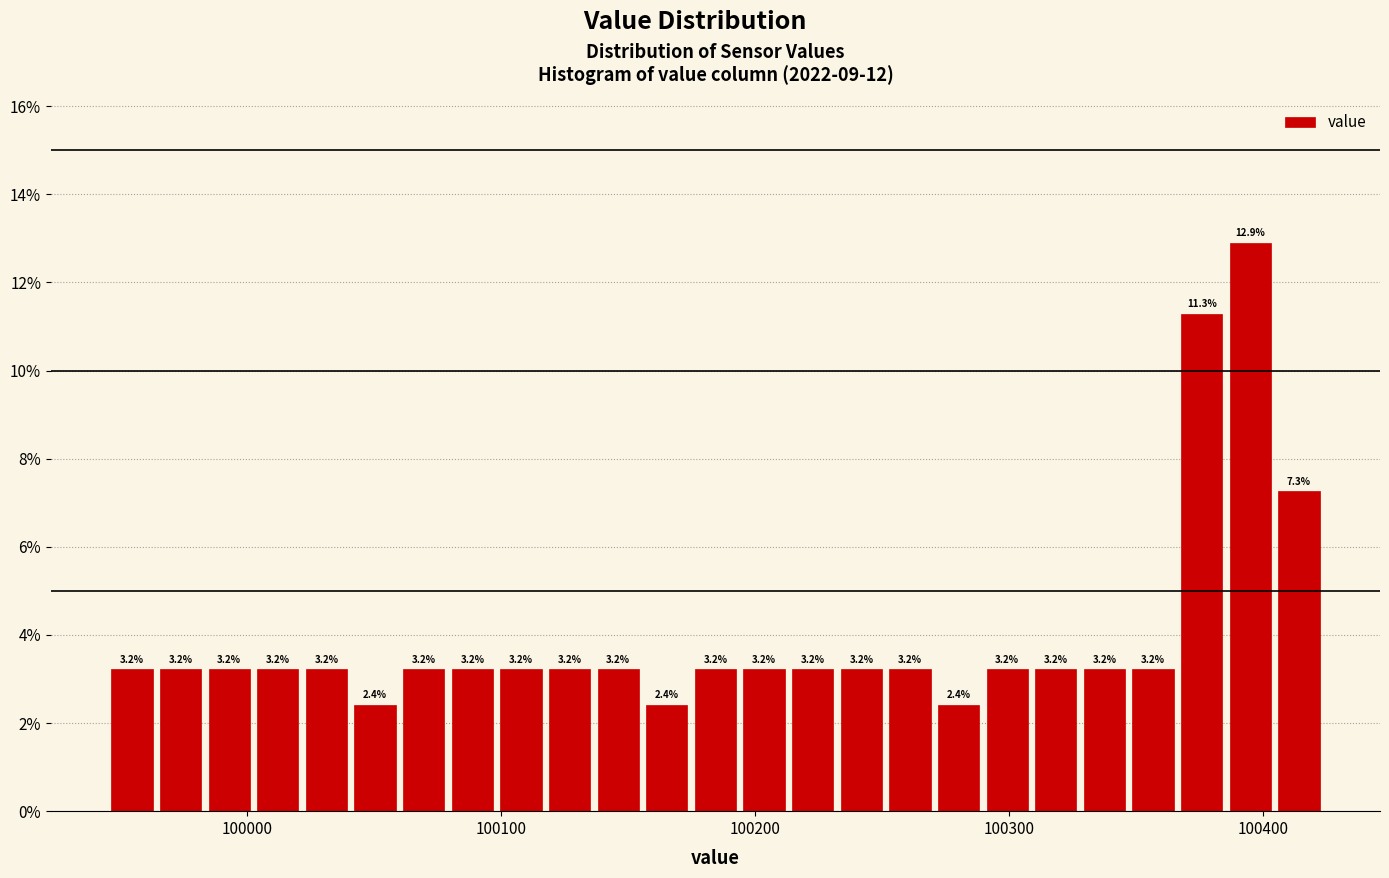

Read against the x-axis, roughly where is the centre of the tallest bar?

100400